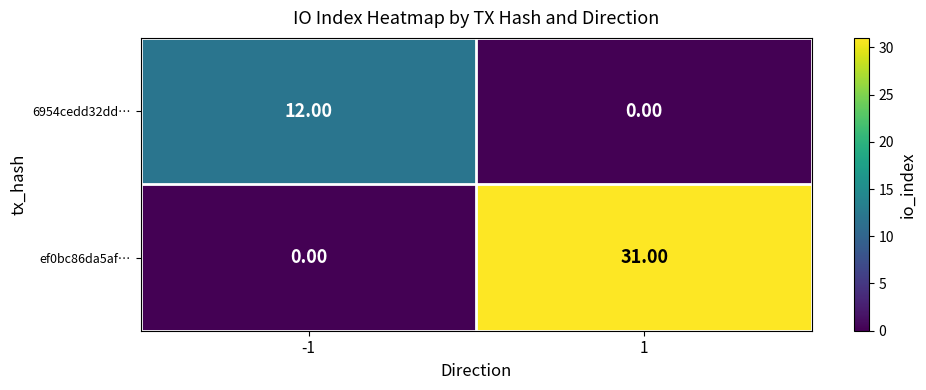

List the series in order of their peak value, highest first.

ef0bc86da5af…, 6954cedd32dd…